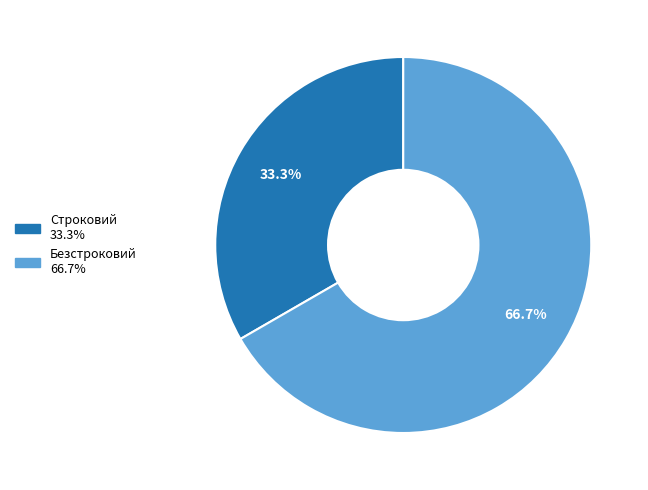

To the nearest percent, what is the difference between the largest and smallest slice percentages?

33%